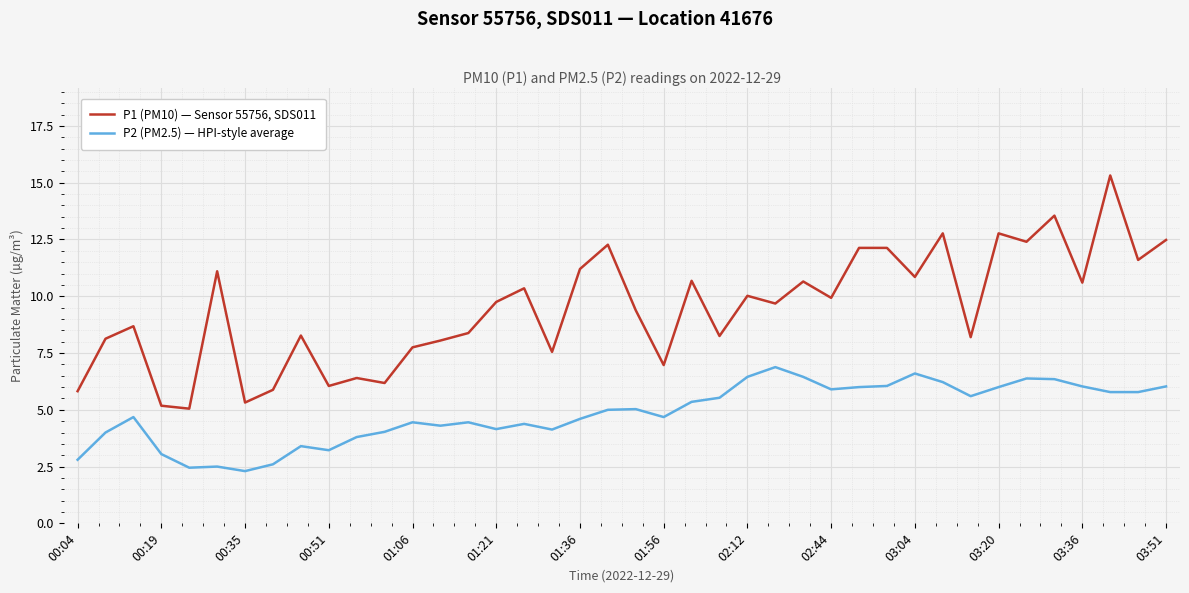

What is the minimum value for P2 (PM2.5) — HPI-style average?

2.3